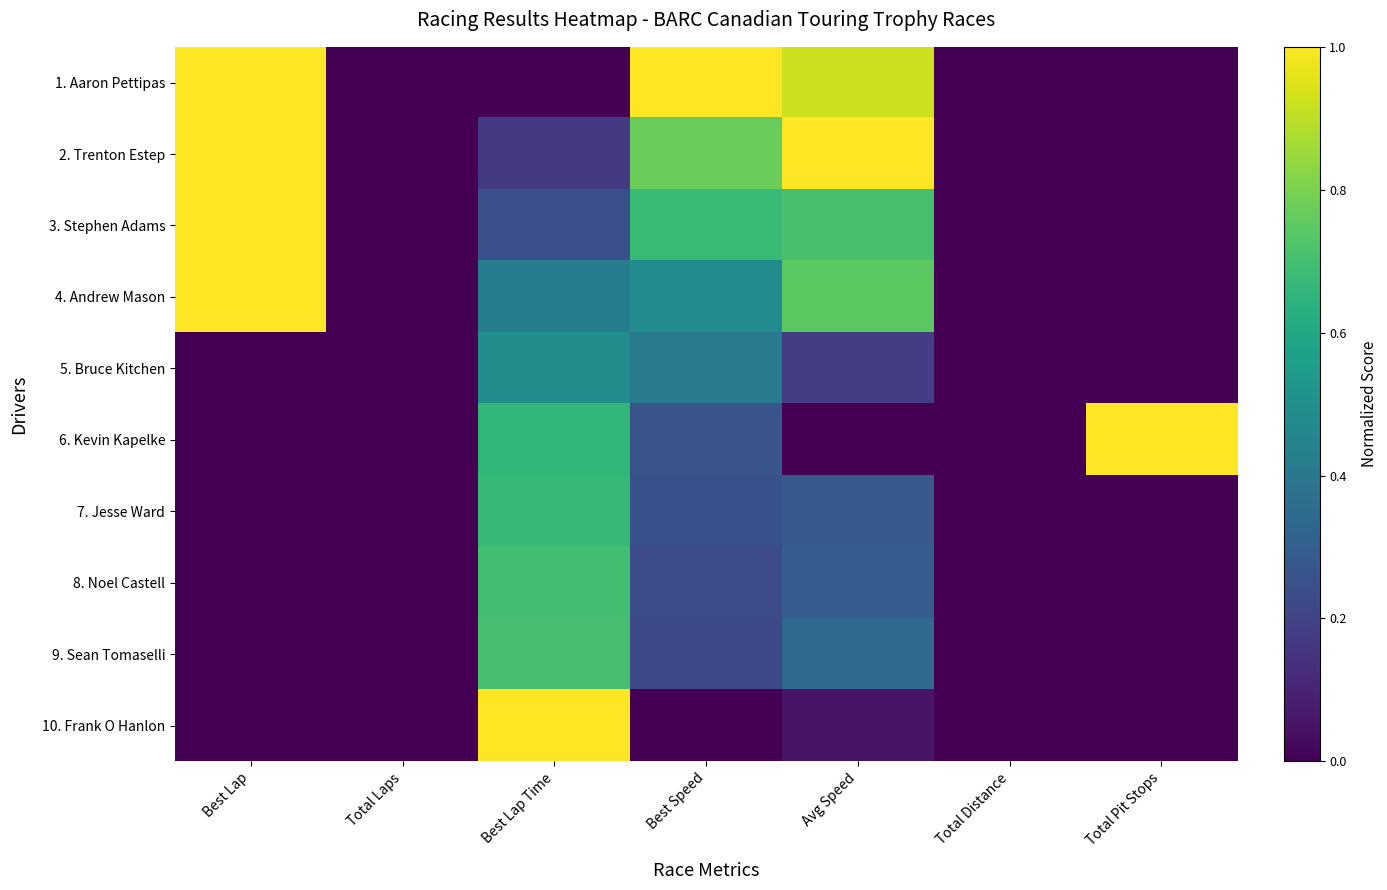

Which series has the largest total across all categories?

2. Trenton Estep